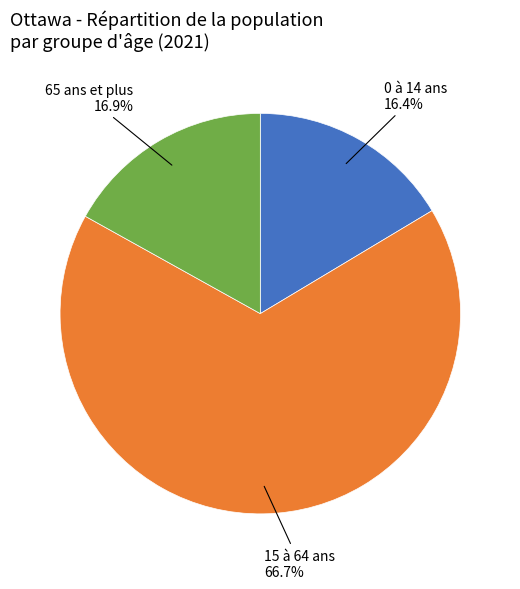

What percentage is the 15 à 64 ans slice, to the nearest percent?

67%